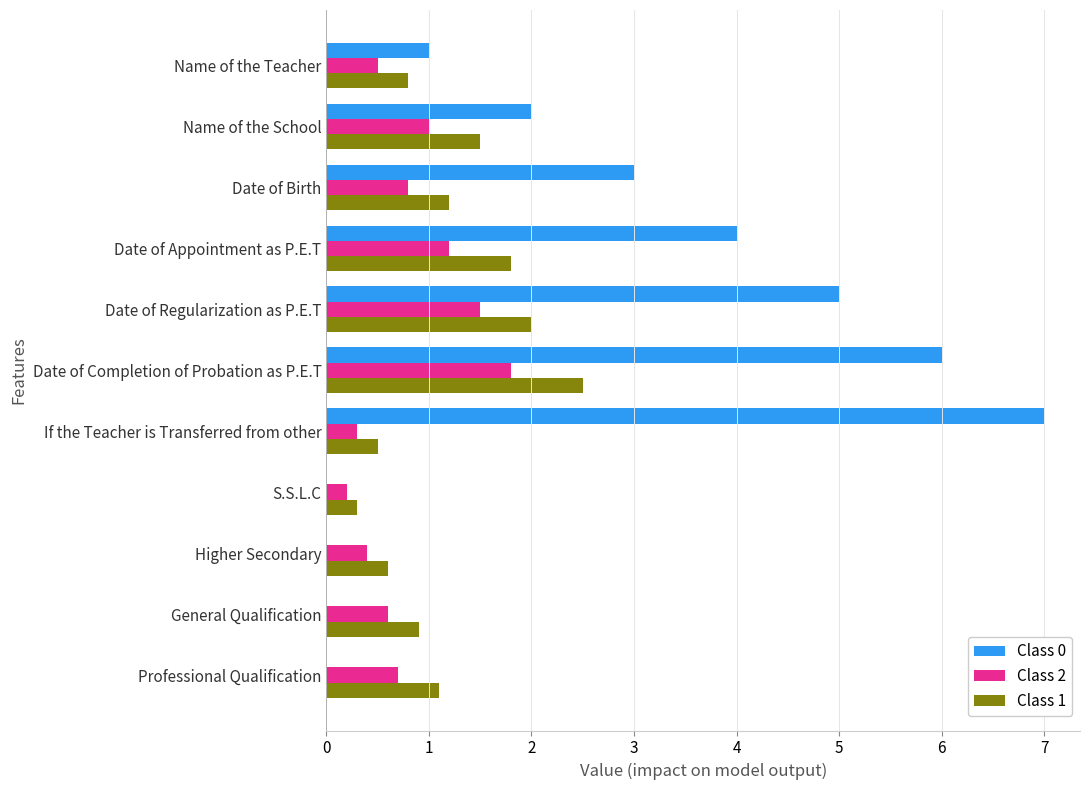

Which series changed the most between Name of the School and Date of Regularization as P.E.T?

Class 0